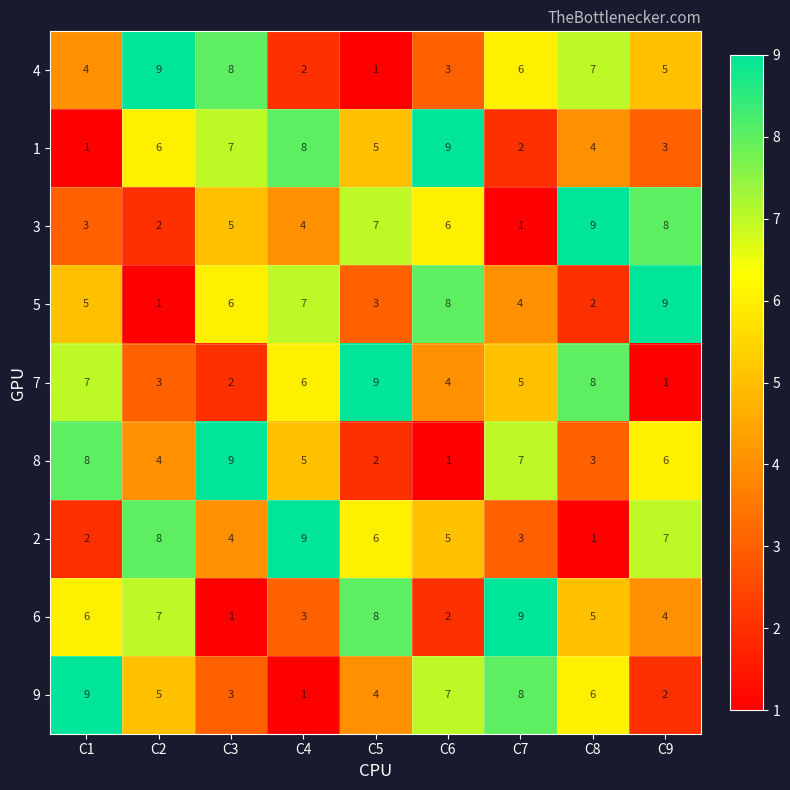

How many 1 values are between 3 and 7?

5